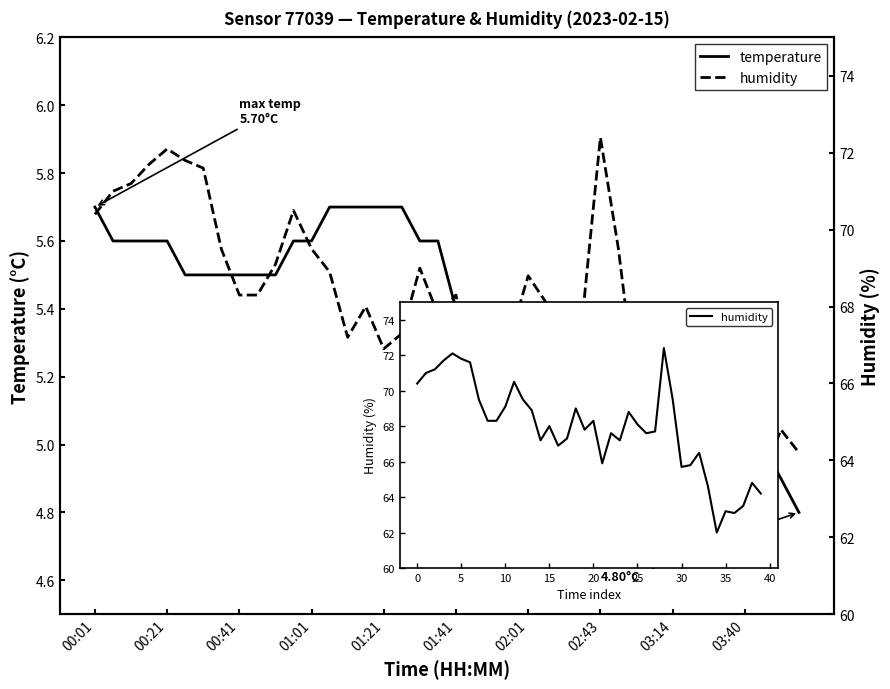

The value of humidity at 10 is 109.7. True or false?

False